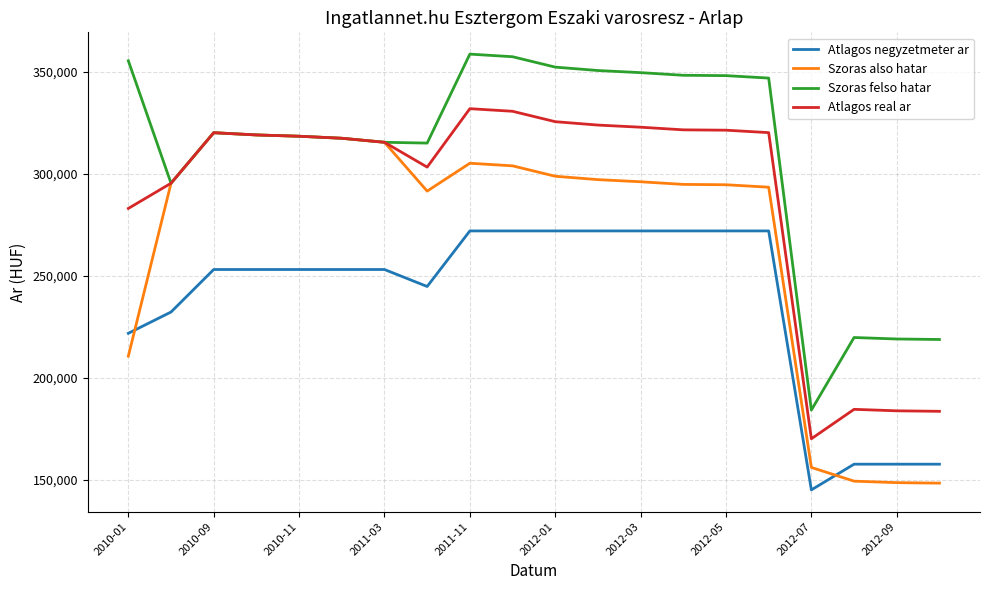

True or false: Atlagos negyzetmeter ar and Atlagos real ar cross at least once.

False